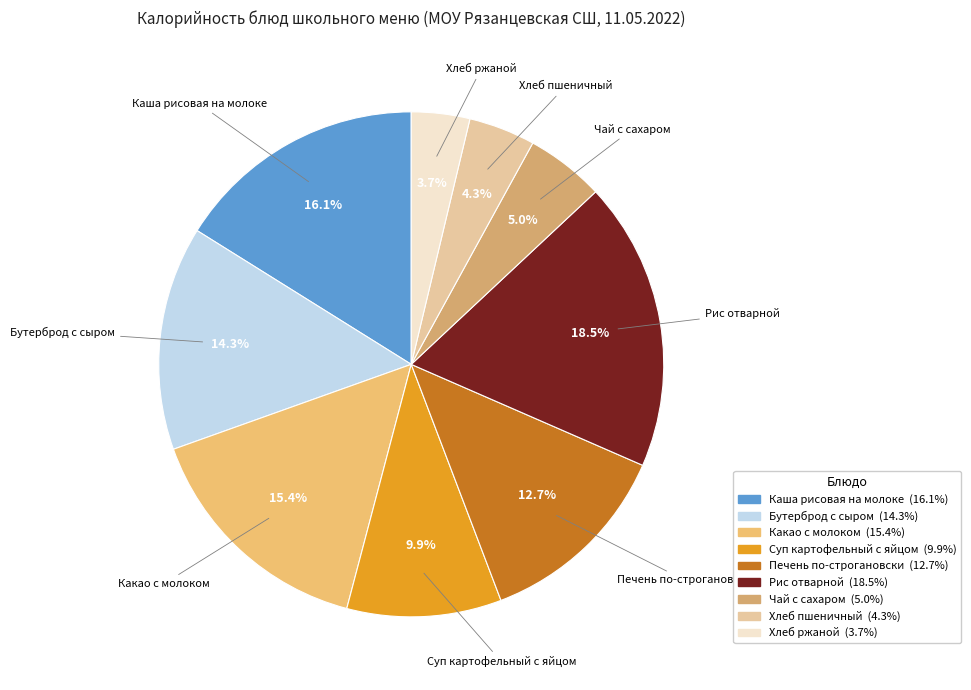

What is the ratio of the value at Хлеб пшеничный to the value at Суп картофельный с яйцом?

0.4